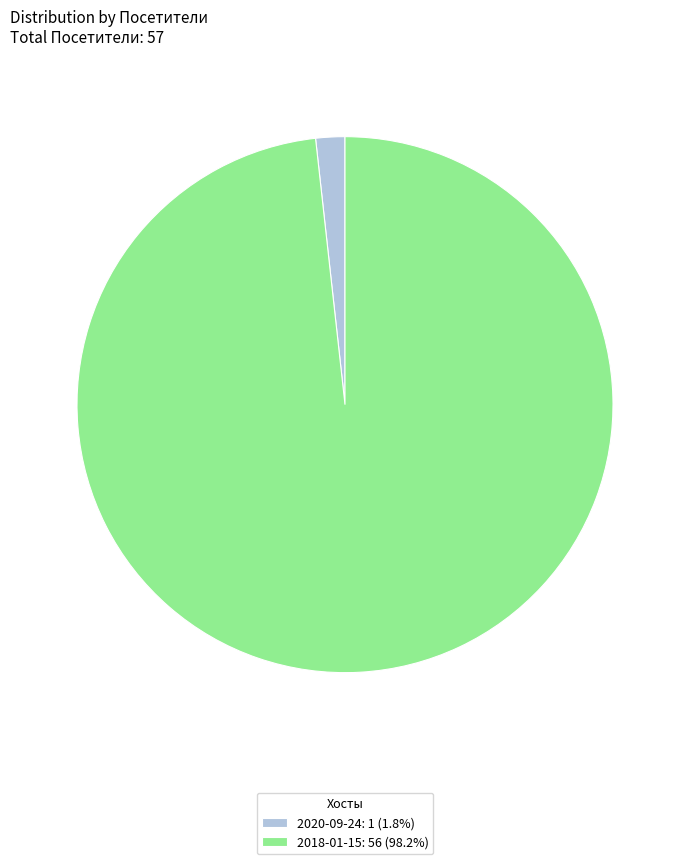

Rank the categories by value from lowest to highest.

2020-09-24, 2018-01-15